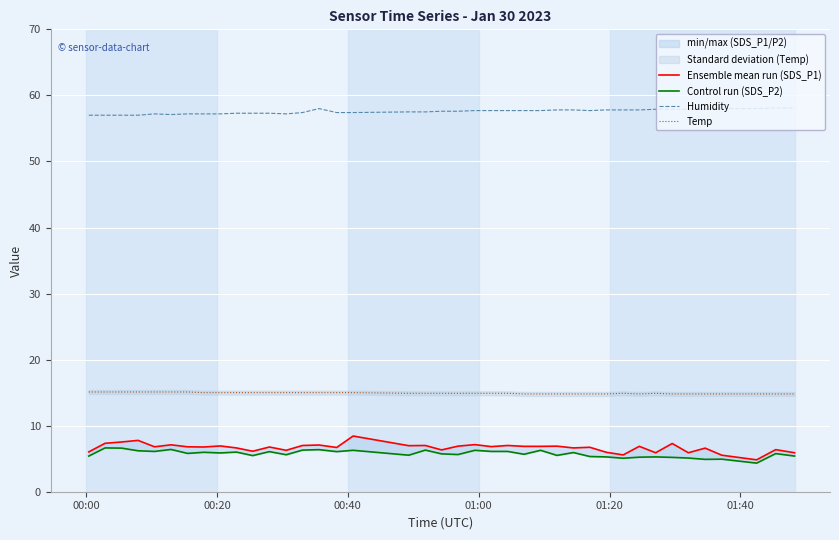

True or false: Humidity and Temp intersect in this chart.

False